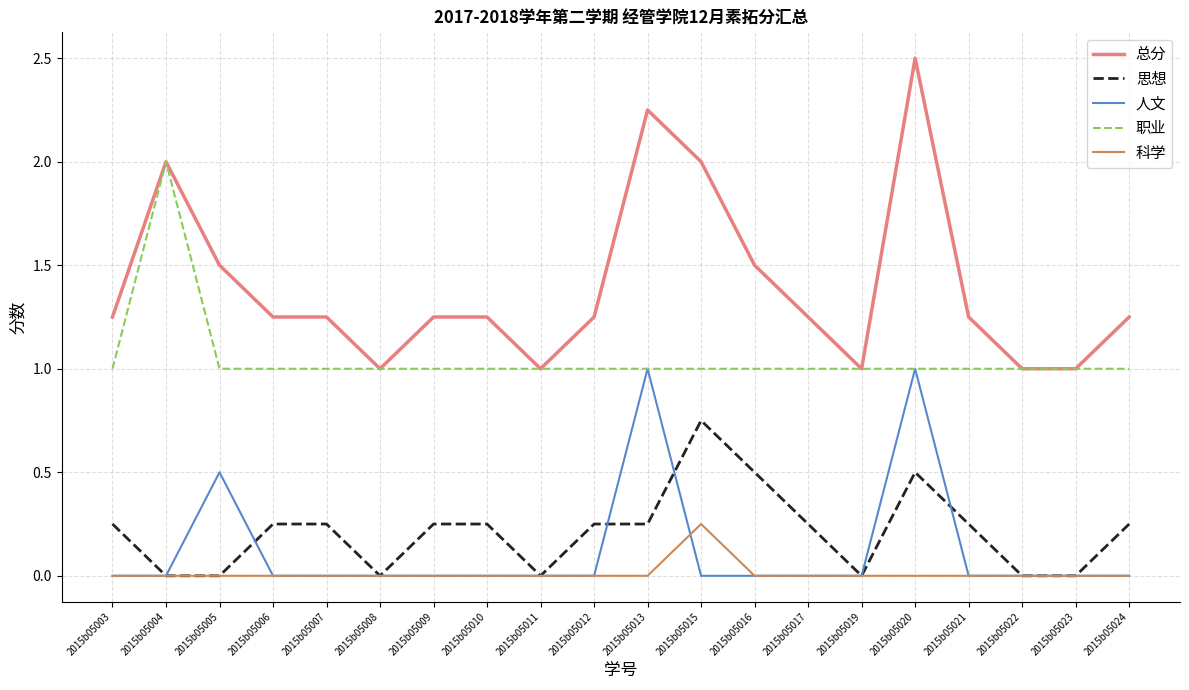

What is the minimum value for 职业?

1.0